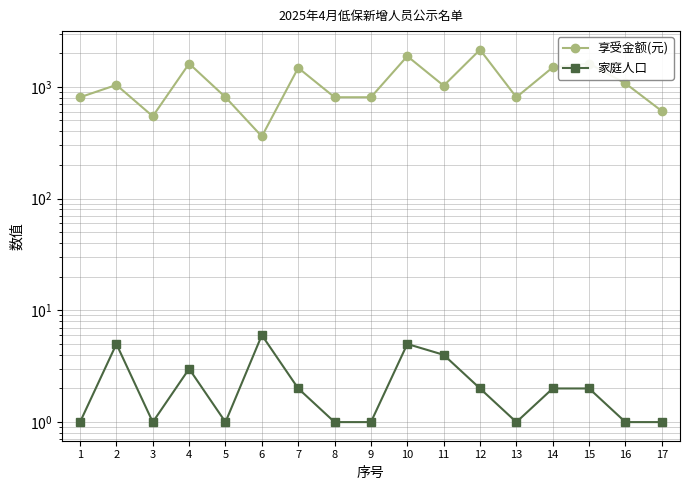

Count the 家庭人口 values in the range 1 to 3.

13